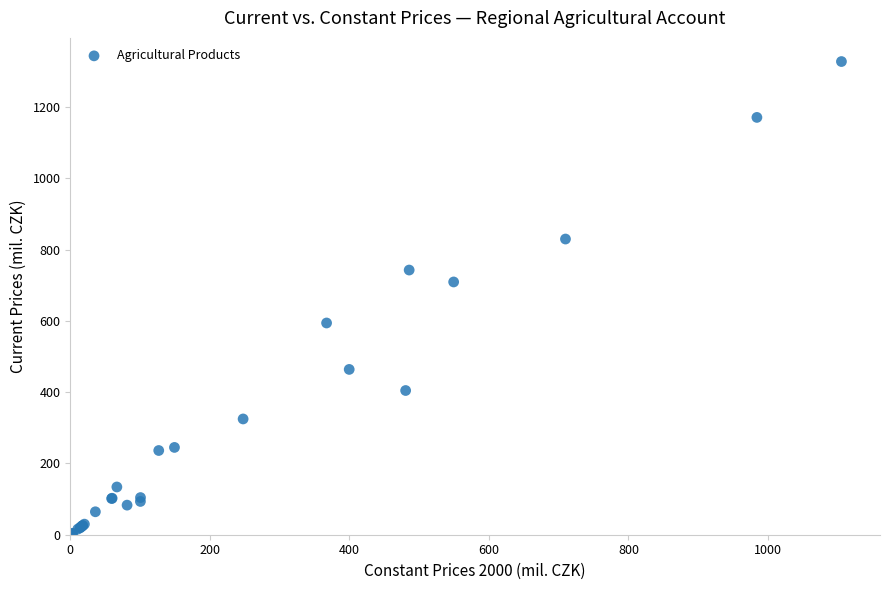

What Y value in the scatter plot is closest to 664?

709.4